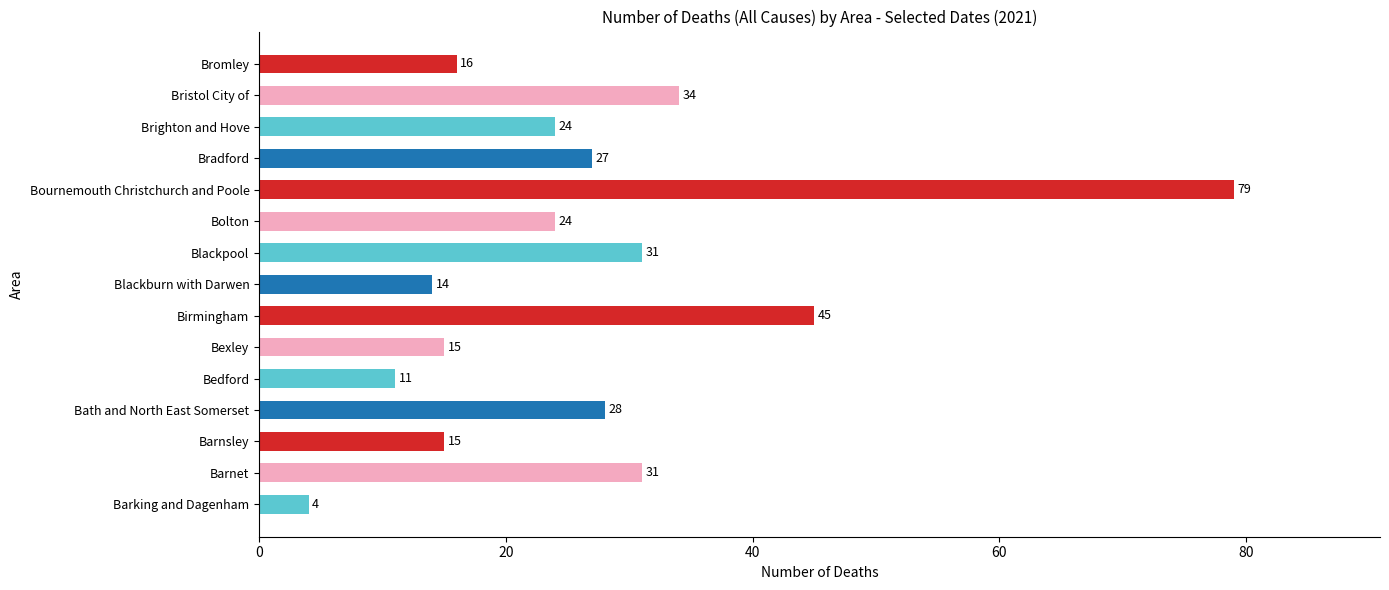

Does the chart contain any negative values?

No